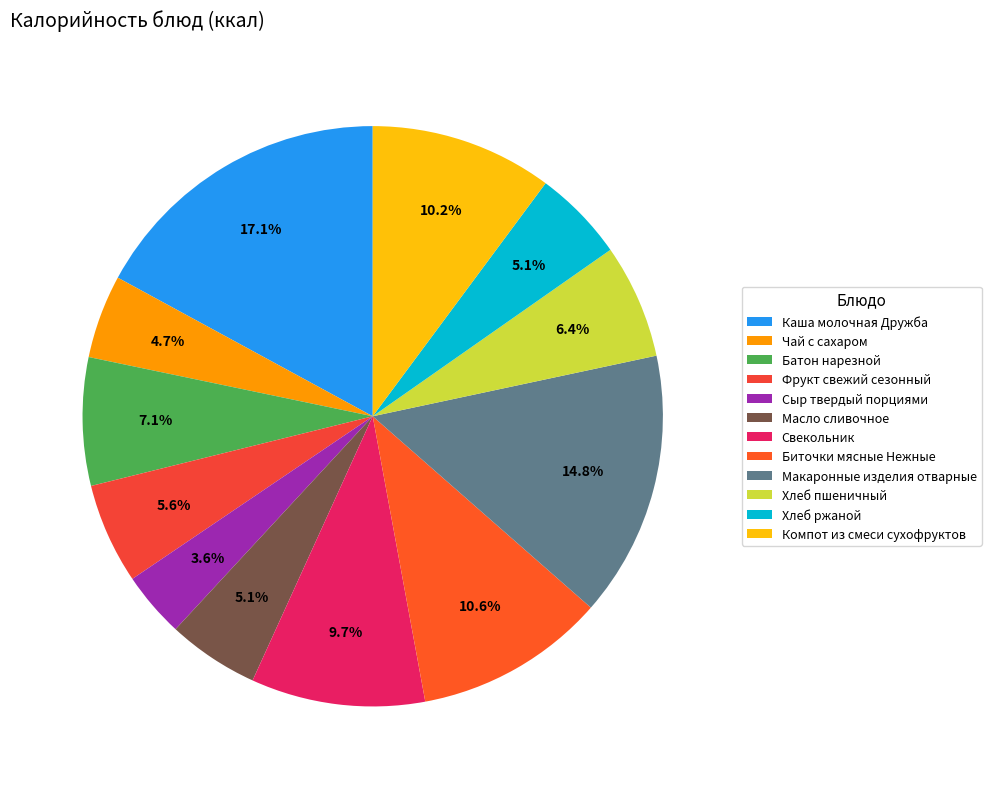

Is there a majority slice in this chart?

No